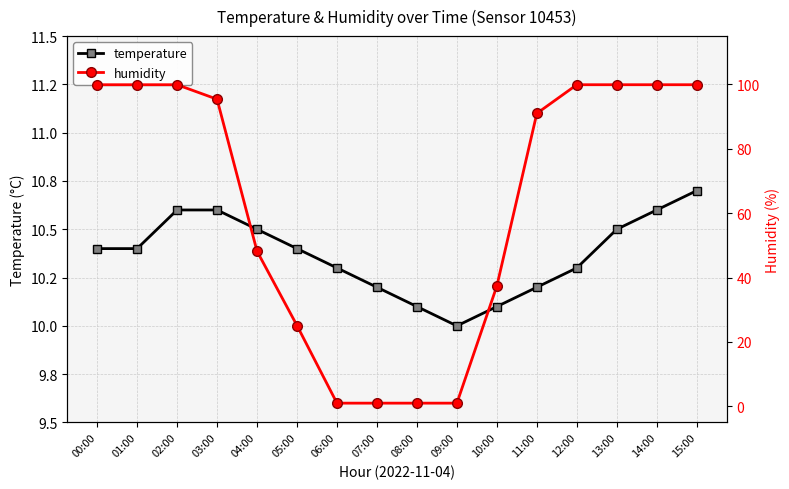

True or false: humidity has more than 0 points higher than both neighbors.

False